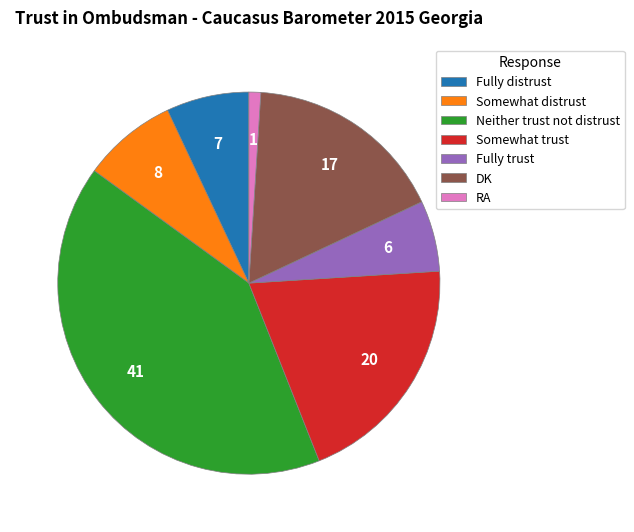

Between Neither trust not distrust and Fully distrust, which is larger?

Neither trust not distrust